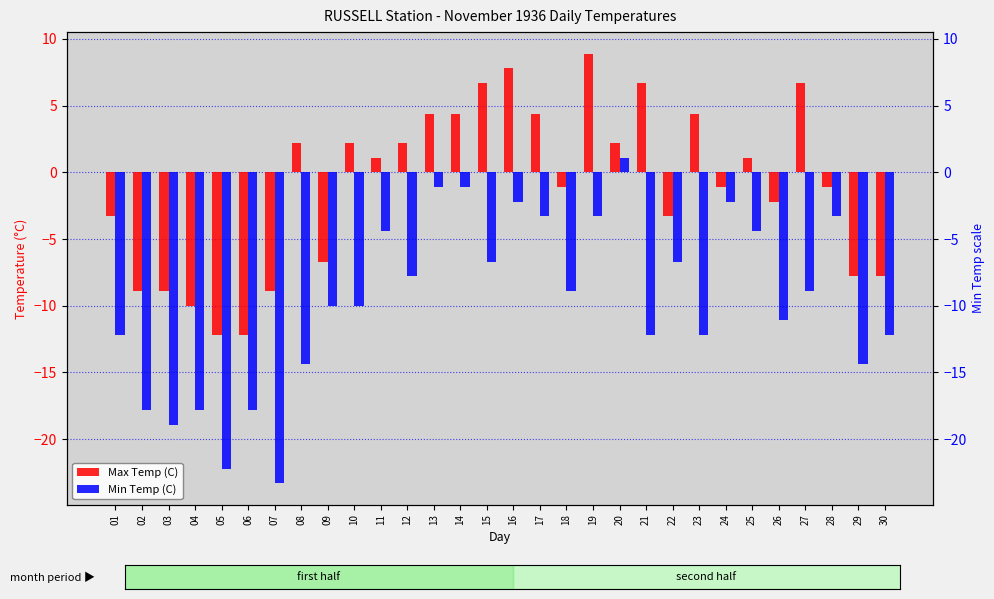

What is the total value across all series at 18?

-10.0